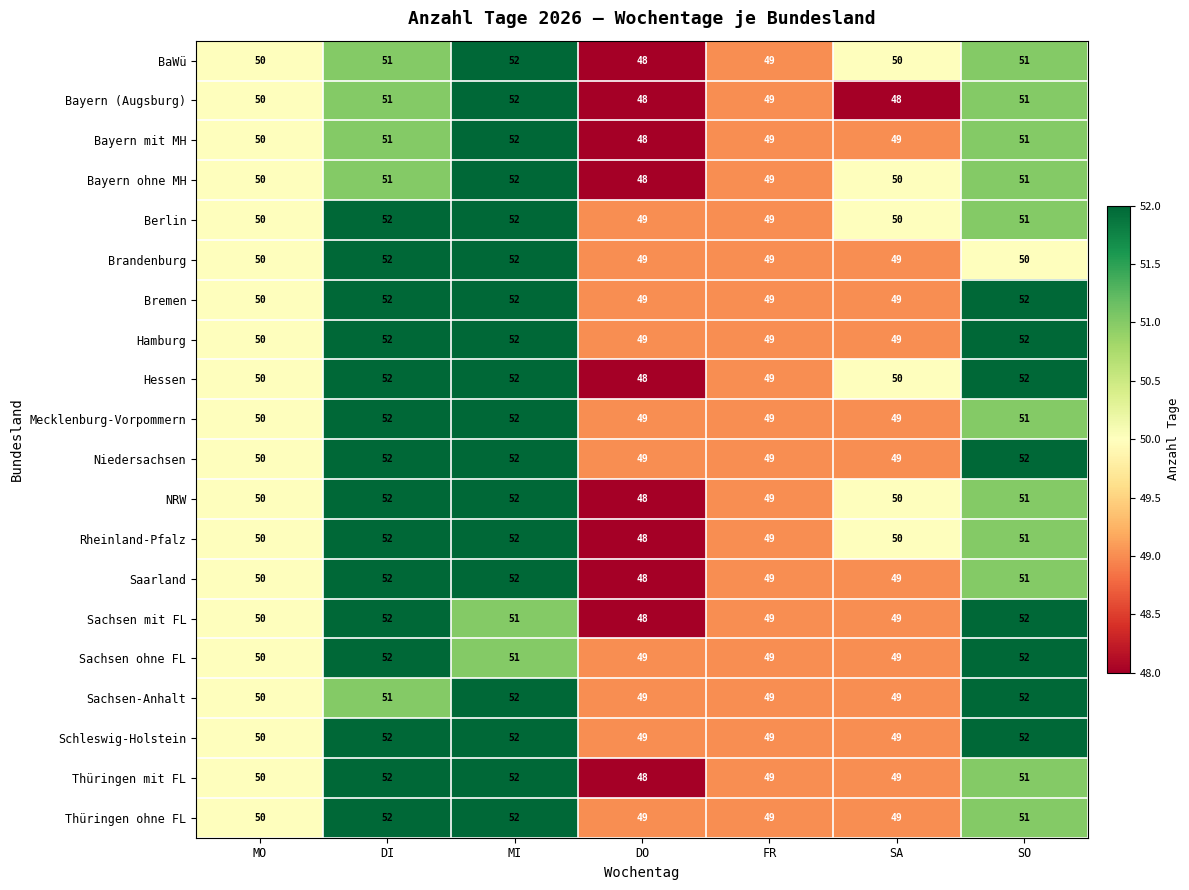

At DO, list the series in order from smallest to largest.

BaWü, Bayern (Augsburg), Bayern mit MH, Bayern ohne MH, Hessen, NRW, Rheinland-Pfalz, Saarland, Sachsen mit FL, Thüringen mit FL, Berlin, Brandenburg, Bremen, Hamburg, Mecklenburg-Vorpommern, Niedersachsen, Sachsen ohne FL, Sachsen-Anhalt, Schleswig-Holstein, Thüringen ohne FL